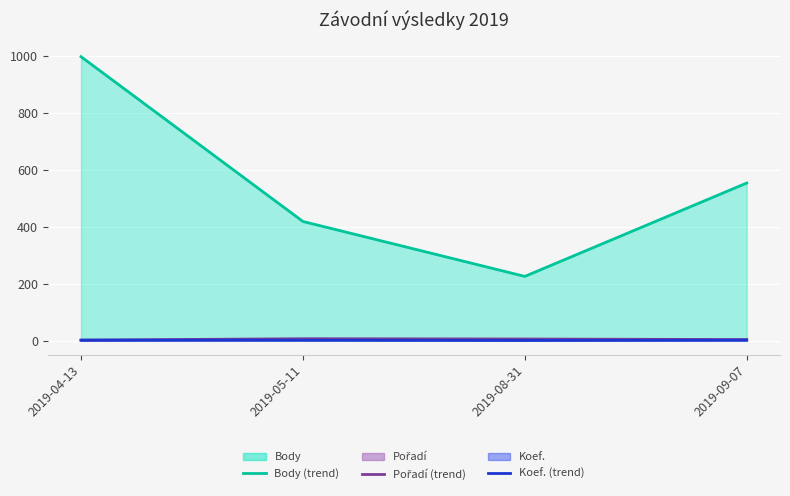

True or false: Koef. (trend) and Pořadí (trend) cross at least once.

False